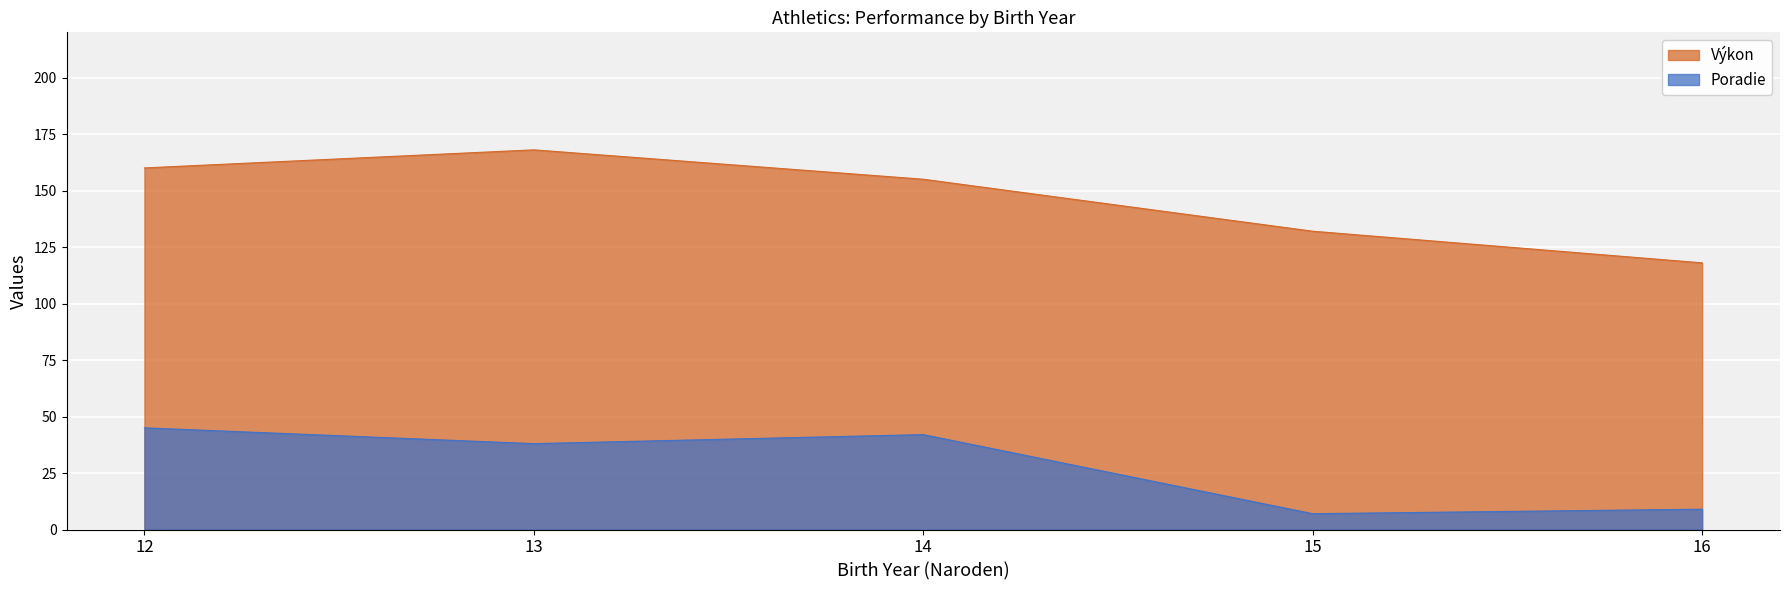

At which category does the chart reach its peak across all series?

13